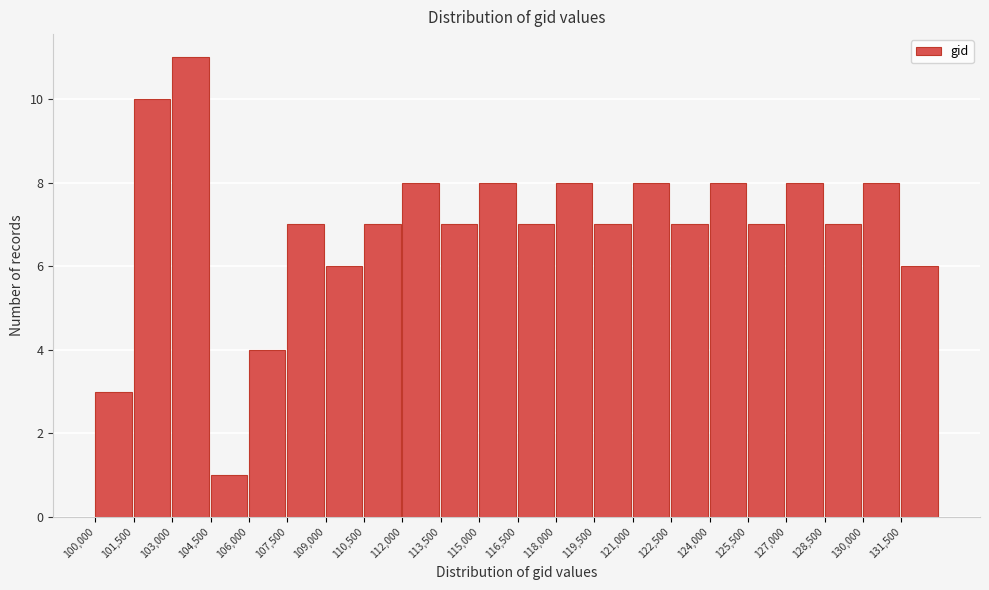

Over which range of the x-axis is the bar tallest?

103000 to 104500